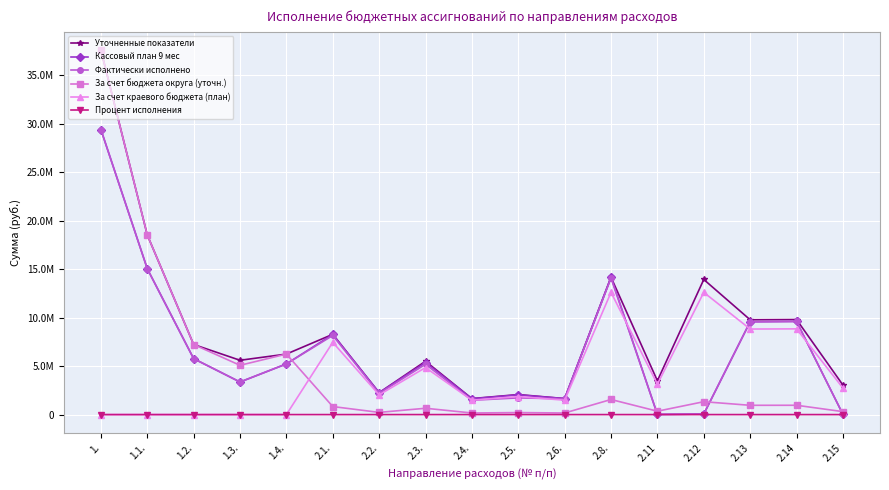

What is the difference between the maximum and second lowest values in the Уточненные показатели series?

35973363.8